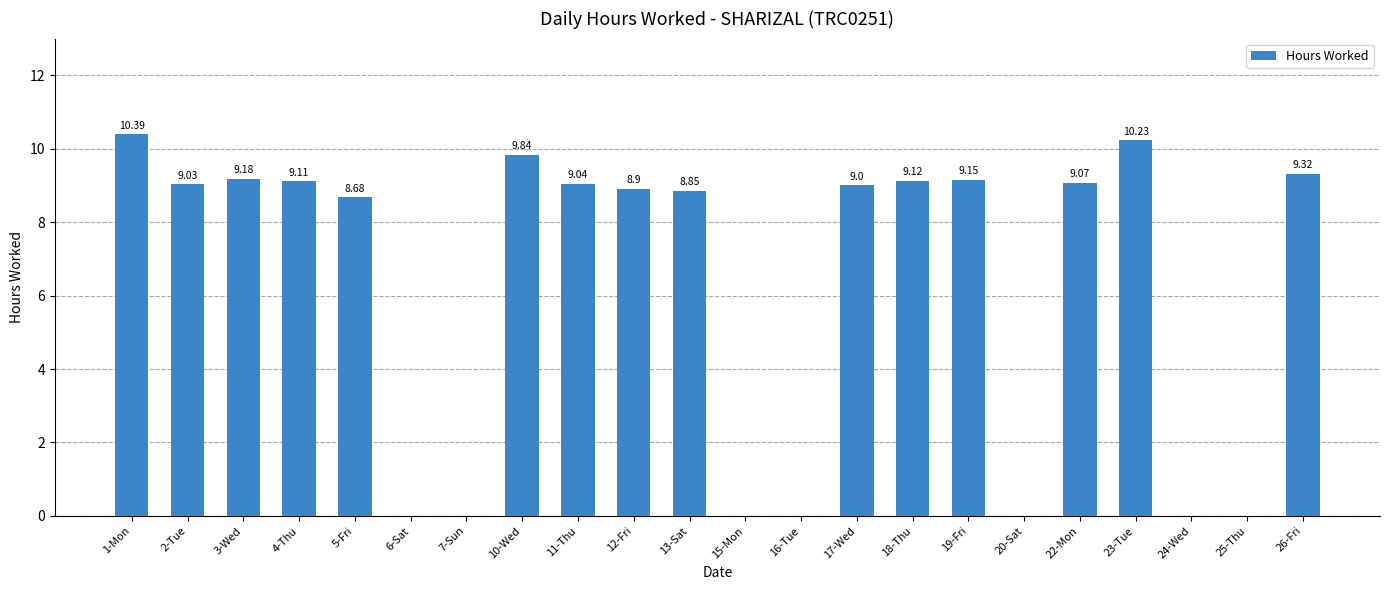

How many data points does each series have?

22